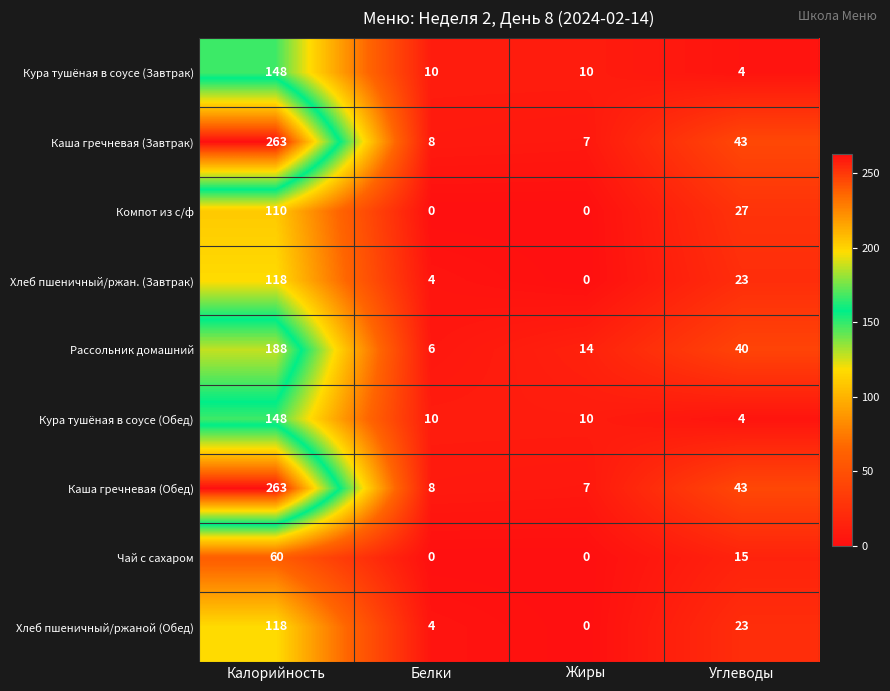

The value of Хлеб пшеничный/ржан. (Завтрак) at Жиры is -51. True or false?

False